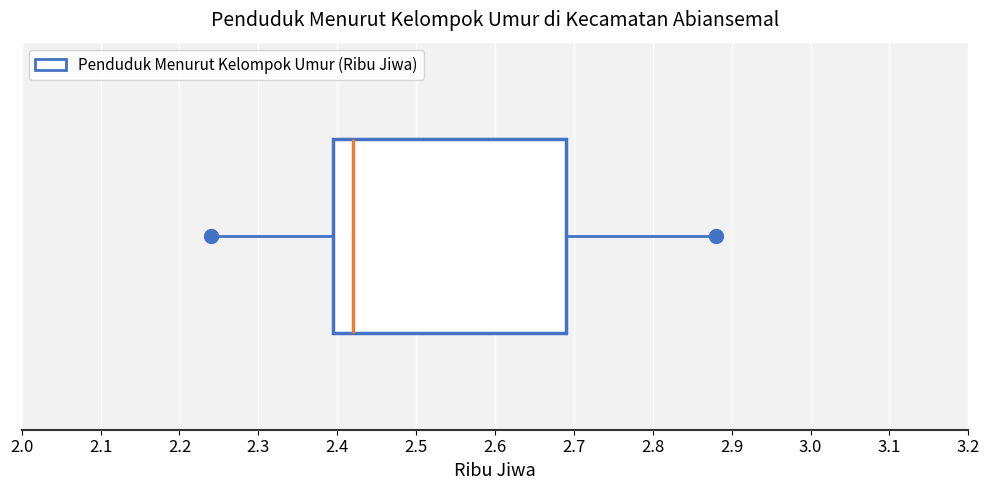

Read this box plot against the x-axis: the position of the median line, the range covered by the box, and the ends of both whiskers. The values are not printed on the chart, so give them approximately, as read against the axis.

median 2.42, box 2.40 to 2.69, whiskers 2.24 to 2.88